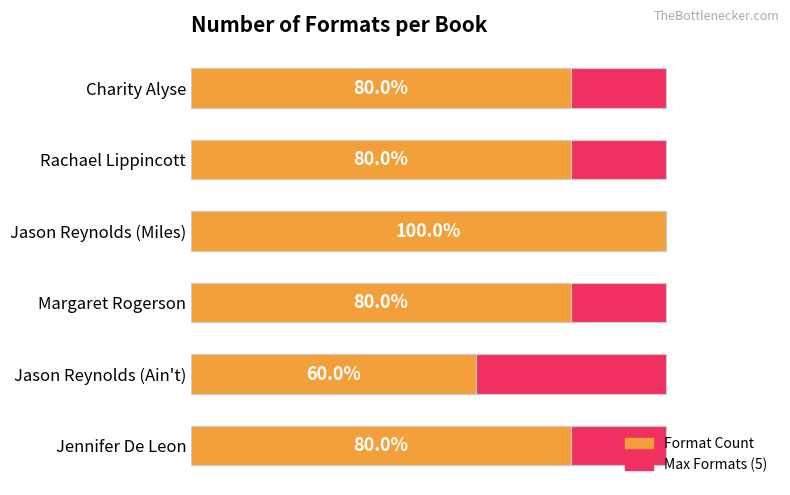

At how many categories does at least one series exceed 4?

1